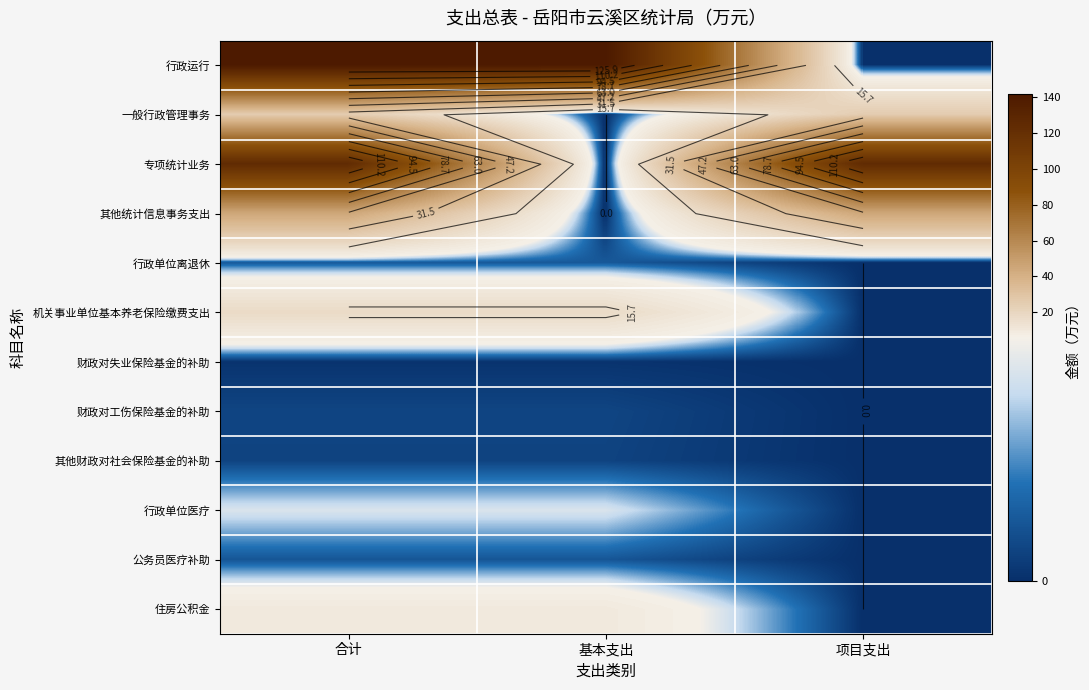

The 专项统计业务 series shows 0.0 at 基本支出. True or false?

True